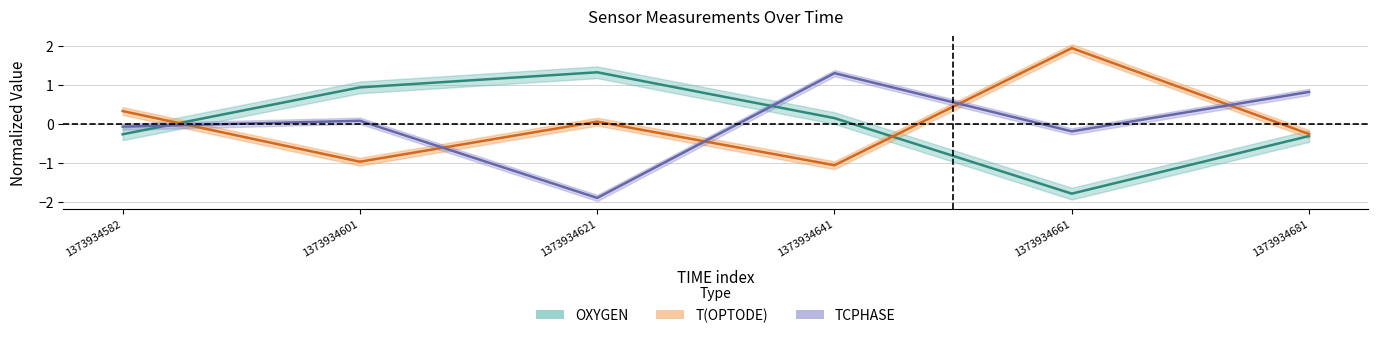

Which series has the largest range (max minus min)?

TCPHASE